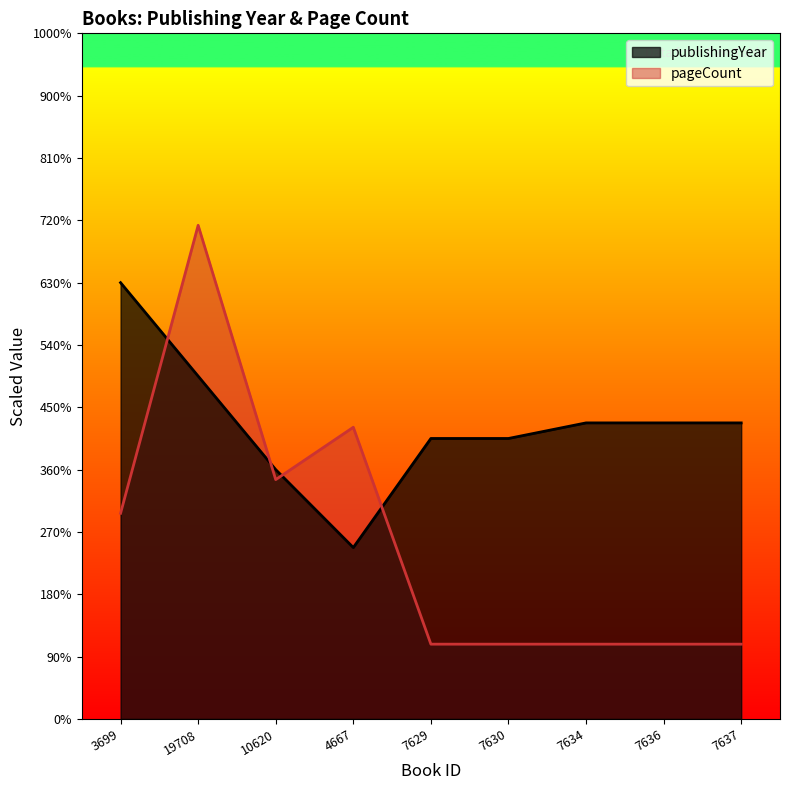

How many lines are shown in the chart?

2